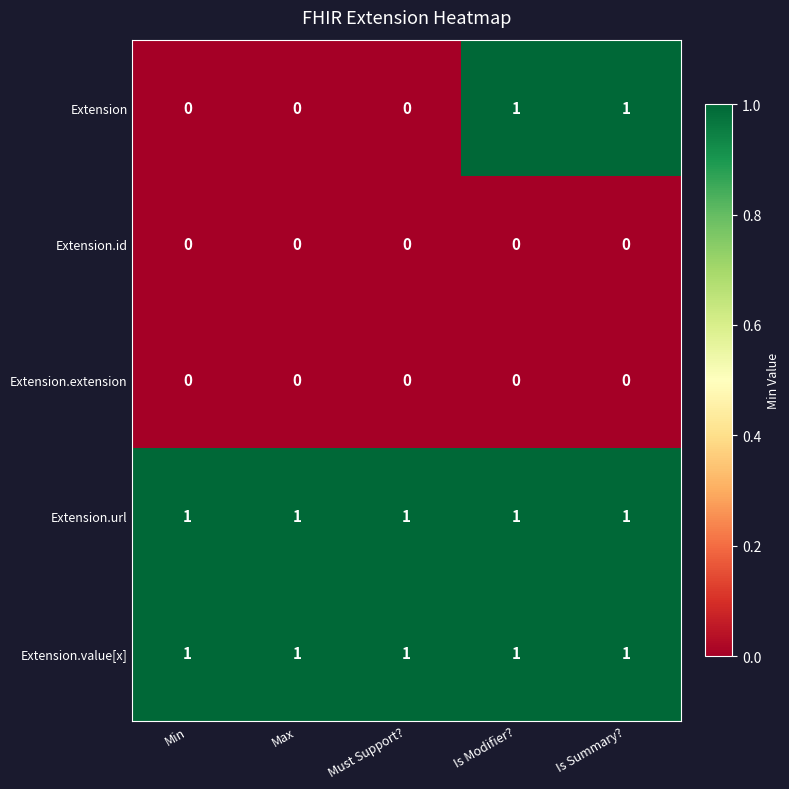

Reading left to right, extract all data points from this chart.

Extension: 0	0	0	1	1
Extension.id: 0	0	0	0	0
Extension.extension: 0	0	0	0	0
Extension.url: 1	1	1	1	1
Extension.value[x]: 1	1	1	1	1